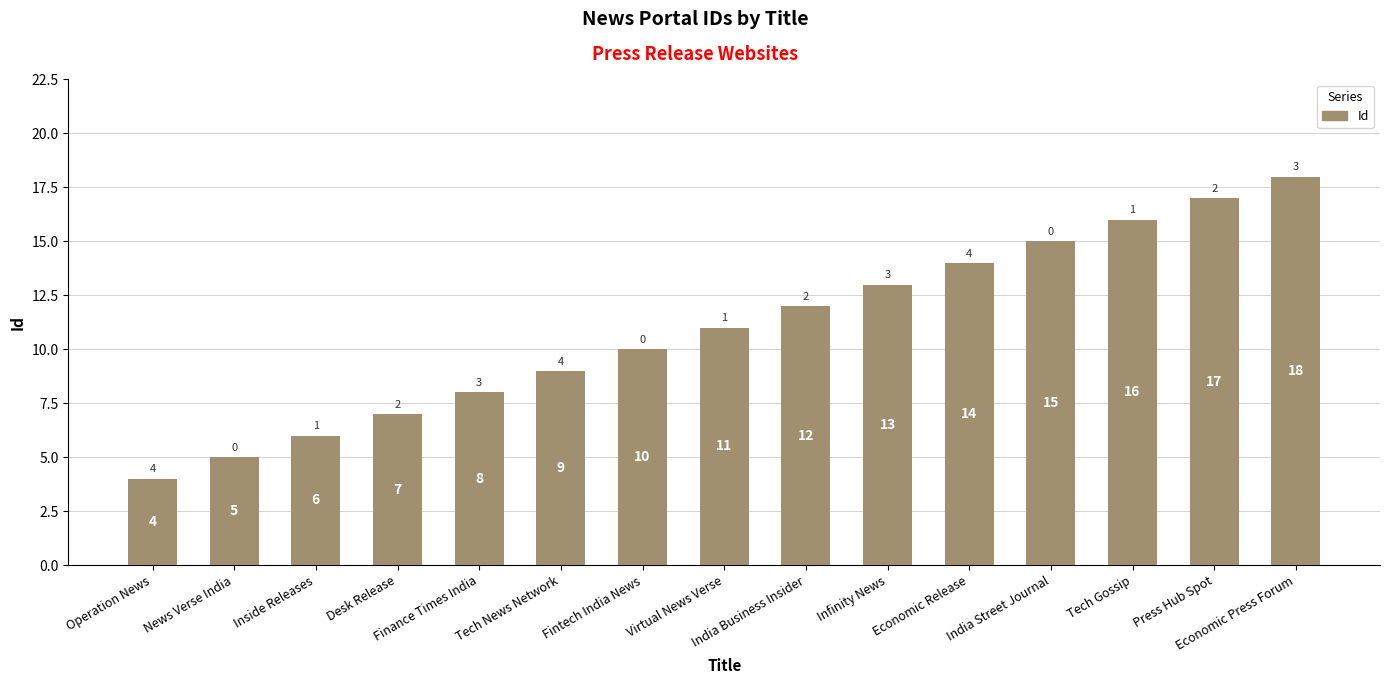

Which label corresponds to the largest value in the chart?

Economic Press Forum